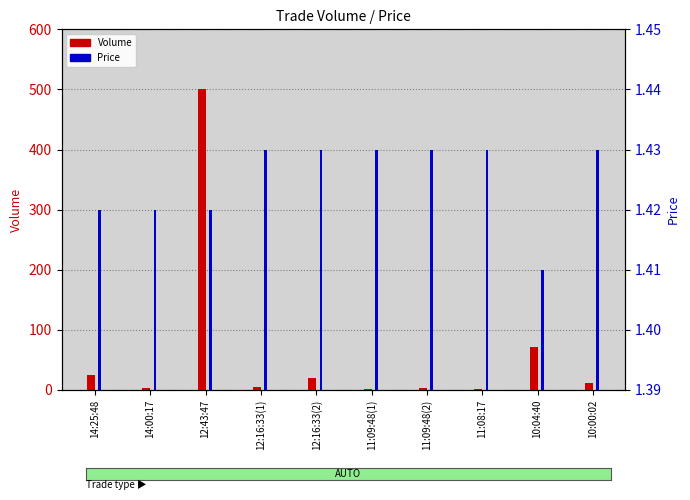

Rank the series at 11:09:48(1) from lowest to highest value.

Volume, Price